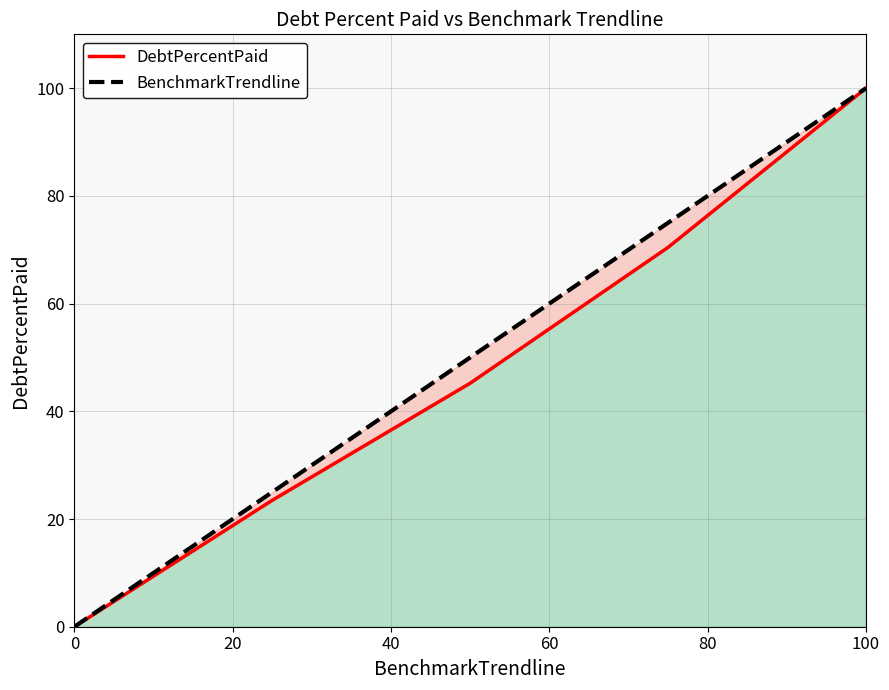

How many values in DebtPercentPaid are above zero?

4